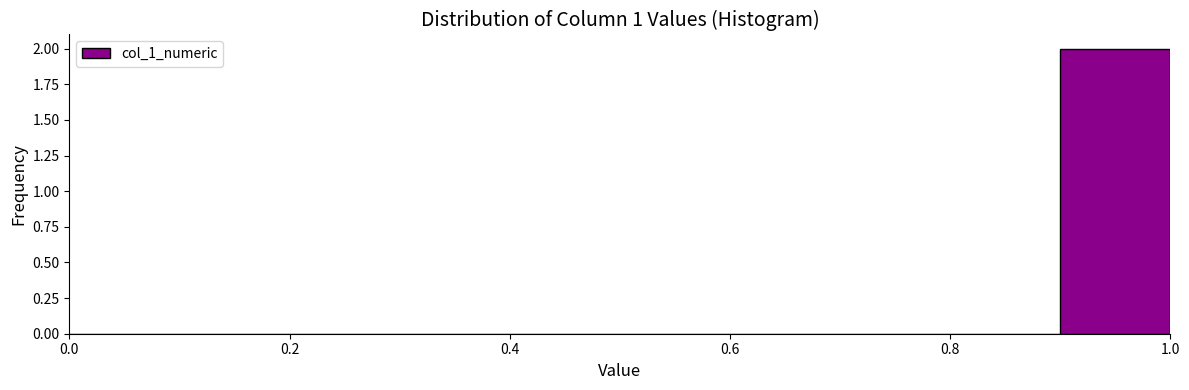

Reading left to right, list every bar in this chart as the range it spans on the x-axis followed by its height. The values are not printed on the chart, so give them approximately, as read against the axis.

0.0 to 0.1: 0
0.1 to 0.2: 0
0.2 to 0.3: 0
0.3 to 0.4: 0
0.4 to 0.5: 0
0.5 to 0.6: 0
0.6 to 0.7: 0
0.7 to 0.8: 0
0.8 to 0.9: 0
0.9 to 1.0: 2